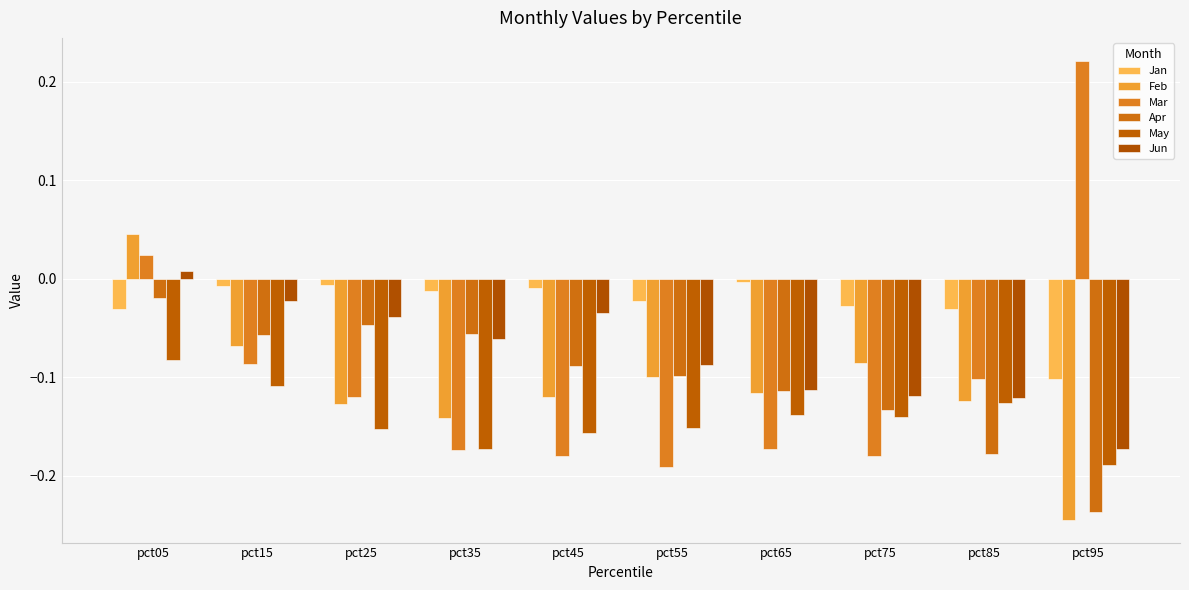

Is it true that Apr equals -0.0 at pct45?

False